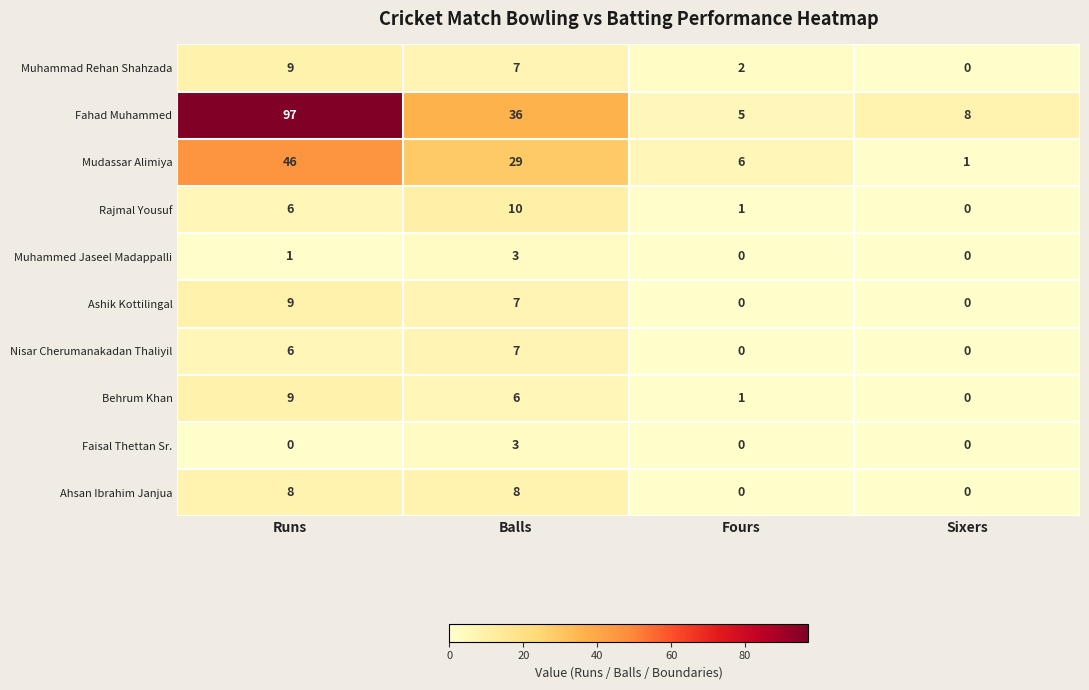

How many Rajmal Yousuf values are between 1 and 10?

3